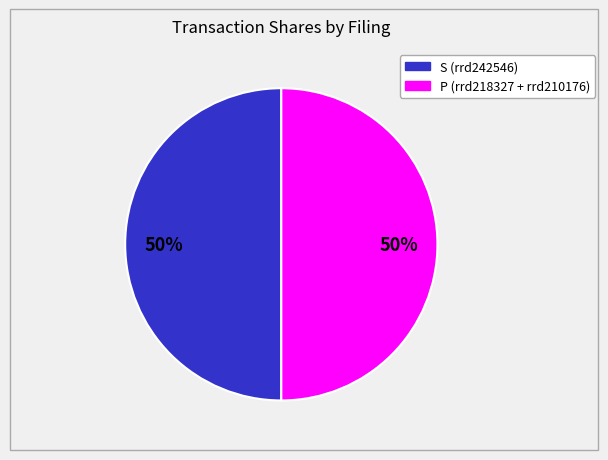

How many segments does this pie chart have?

2